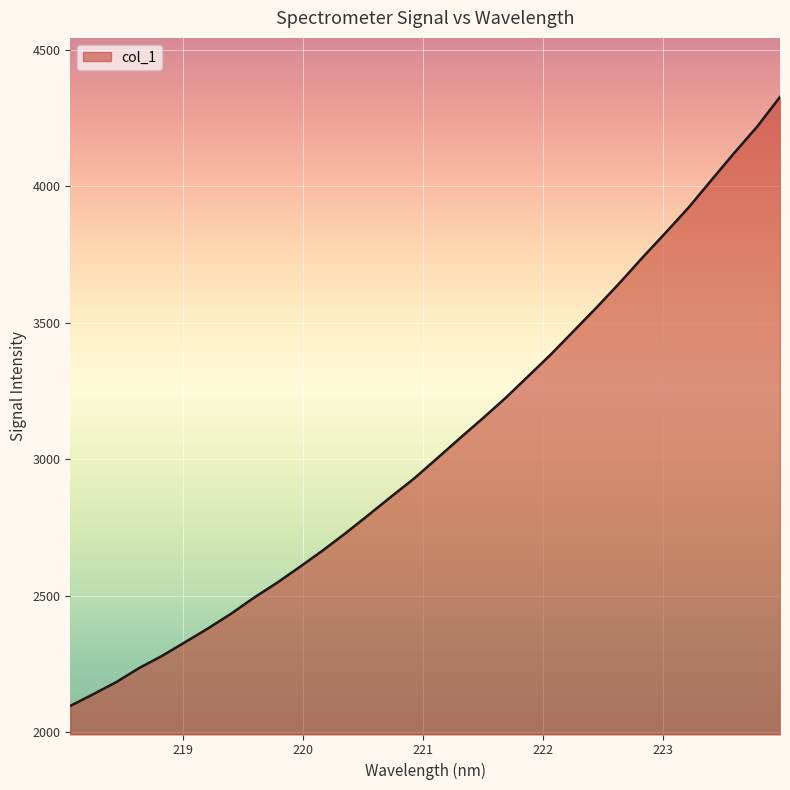

What is the maximum value shown in the chart?

4327.9